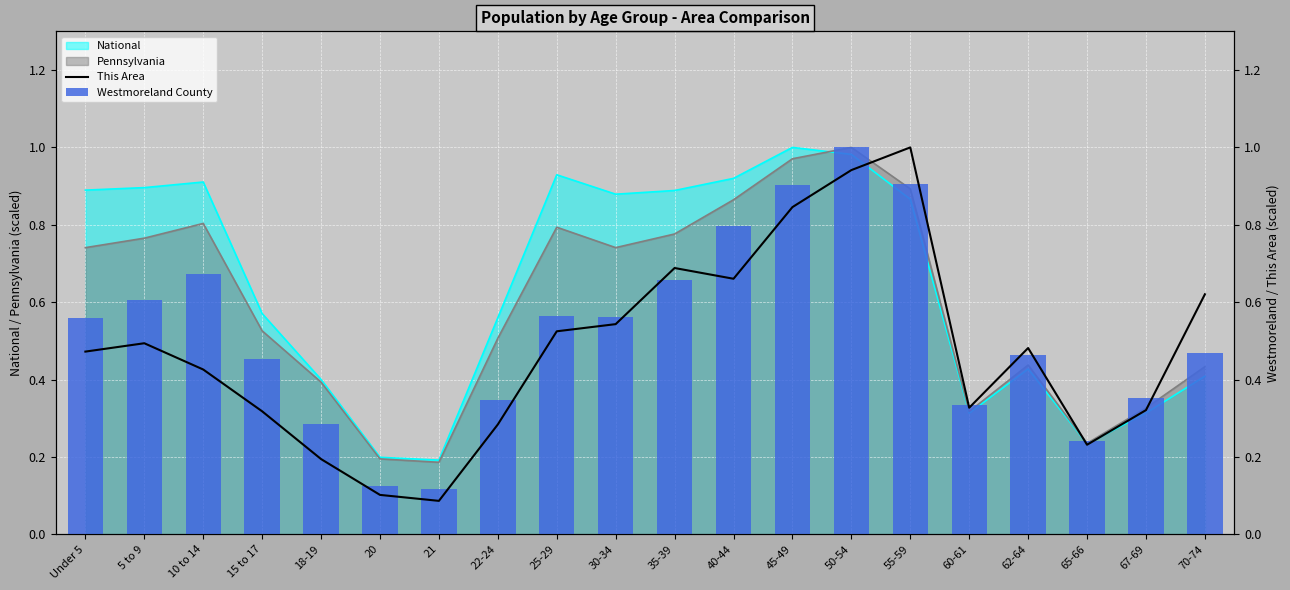

Which category has the highest value across all series?

55-59